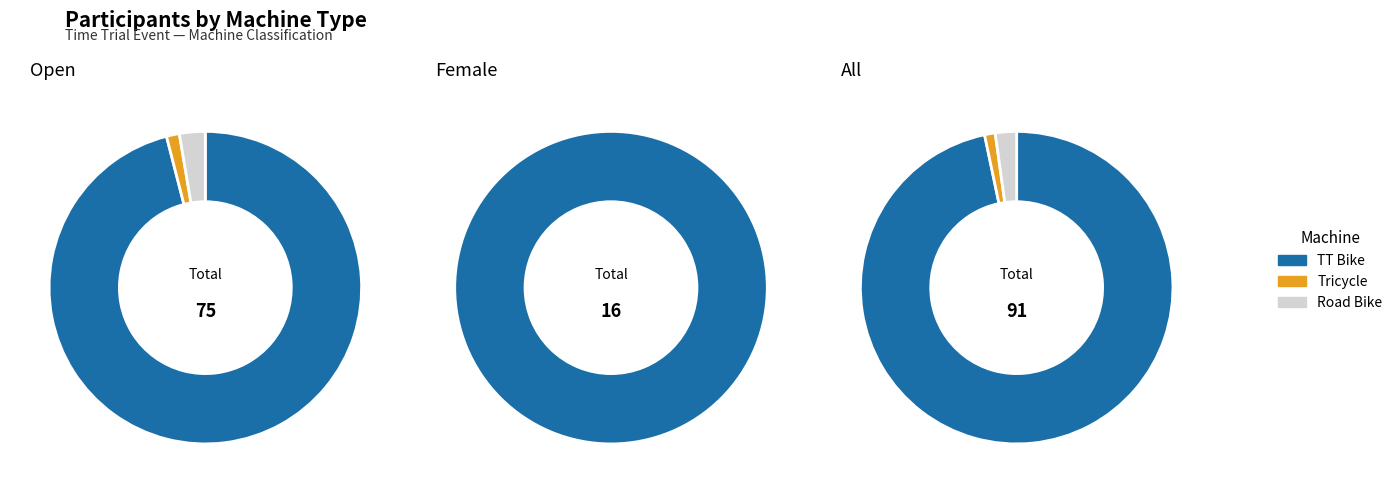

To the nearest percent, what is the combined percentage of TT Bike and Road Bike?

99%